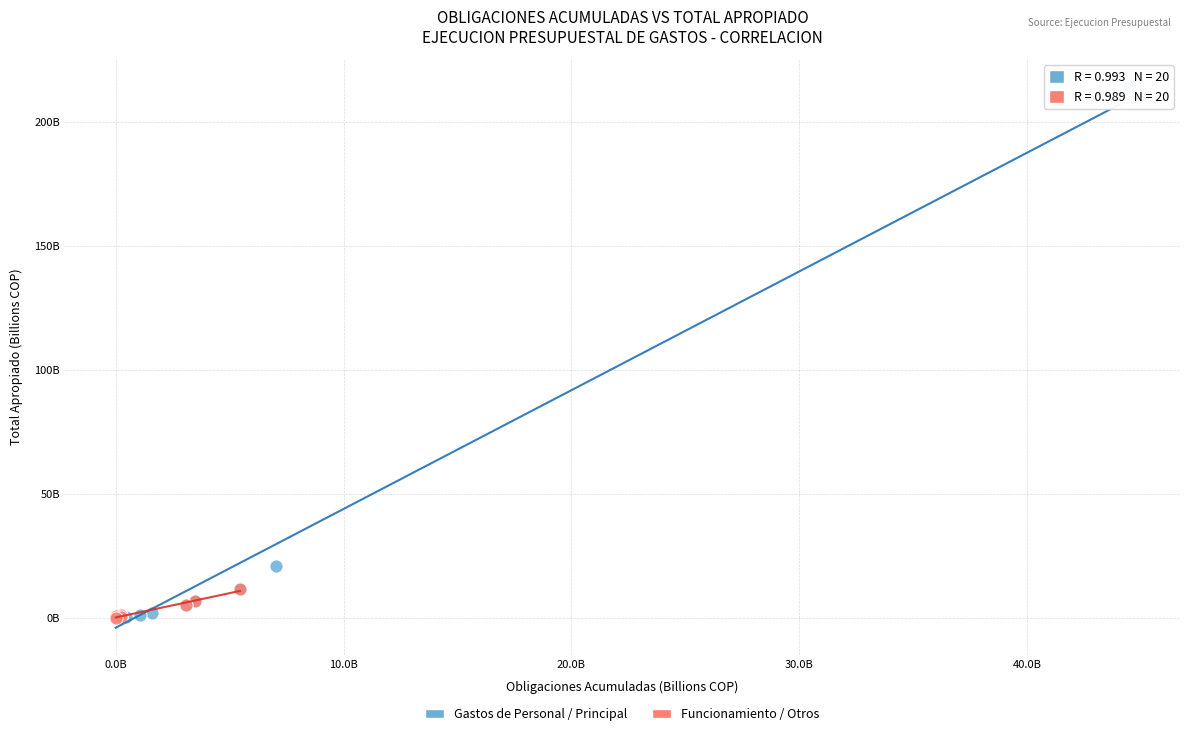

Which series has the largest Y range (max minus min)?

Gastos de Personal / Principal